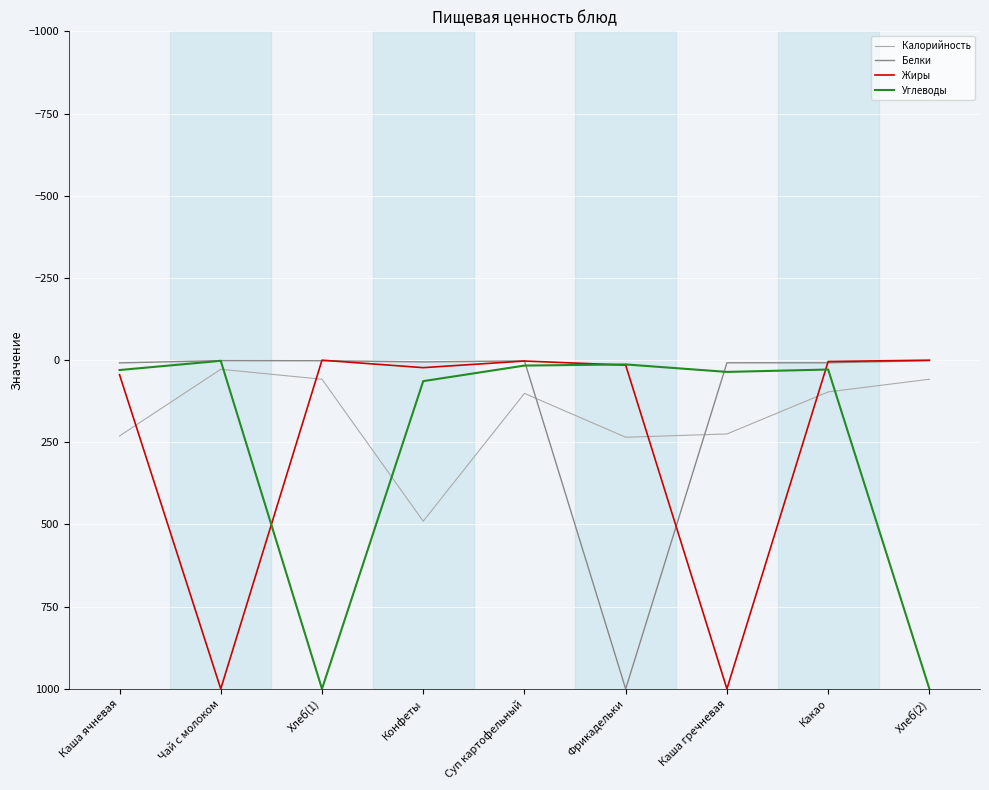

How many values in the Углеводы series are below 30?

4